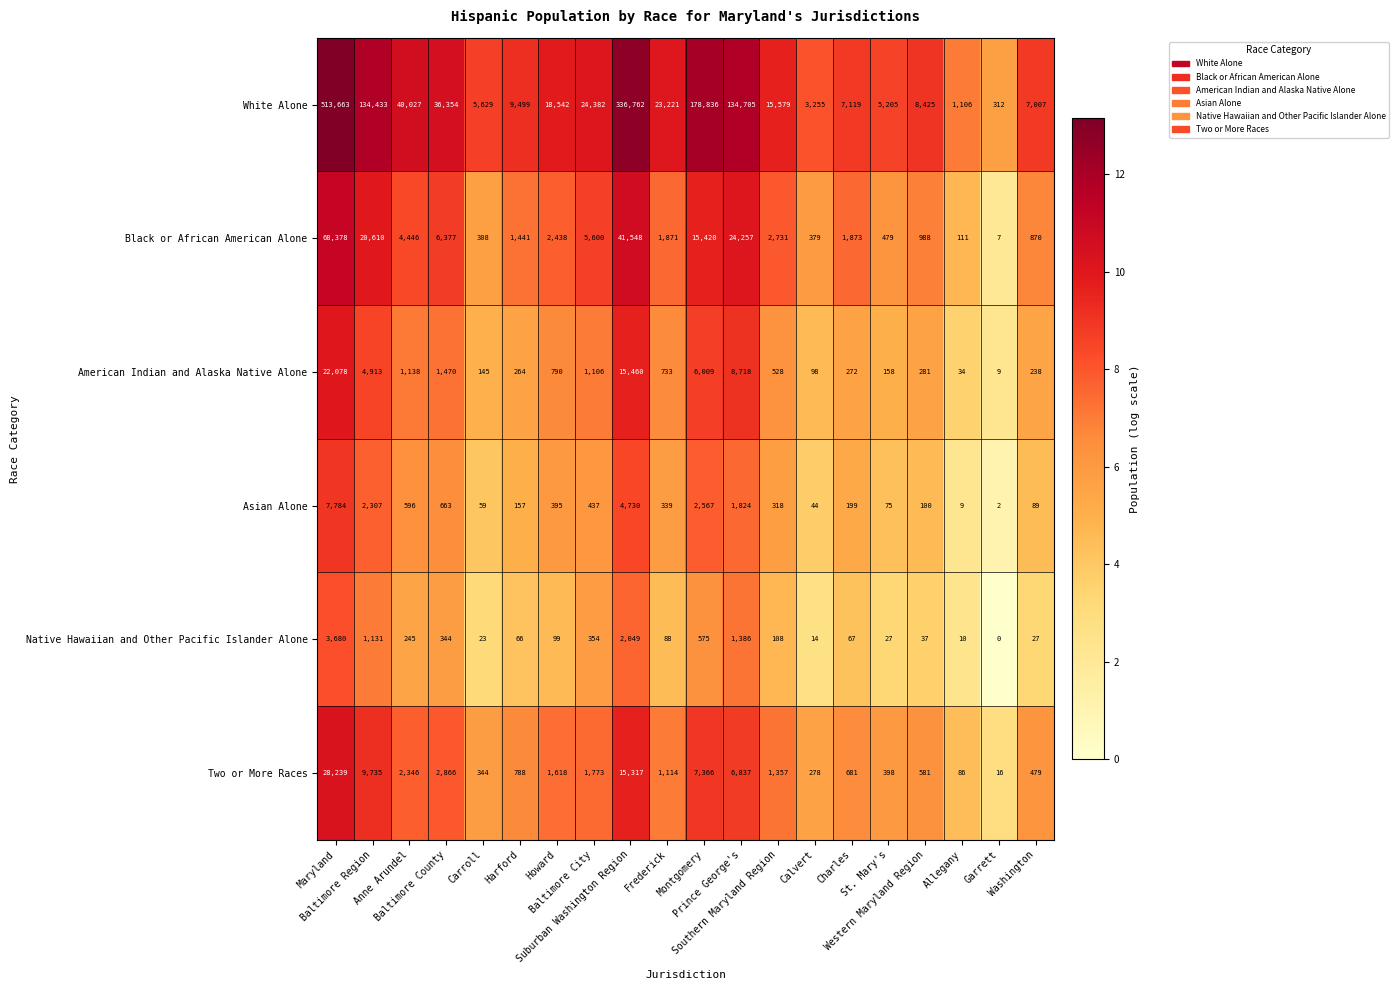

What is the greatest value displayed?

513663